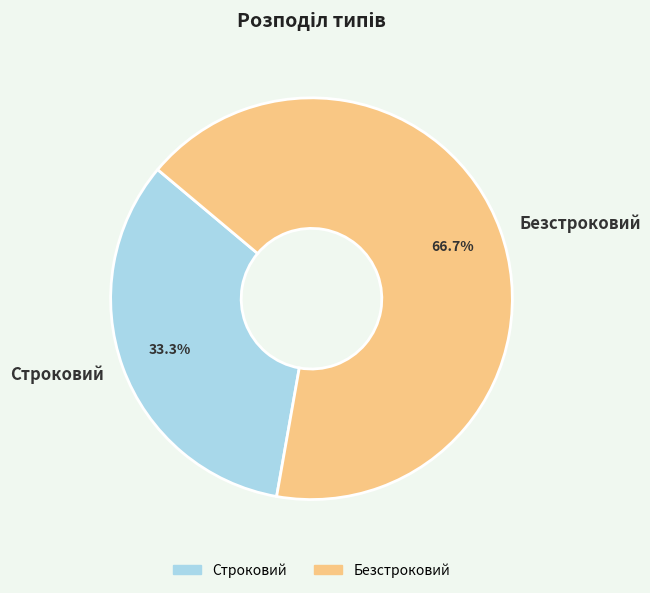

Which category has the smallest portion of the pie?

Строковий